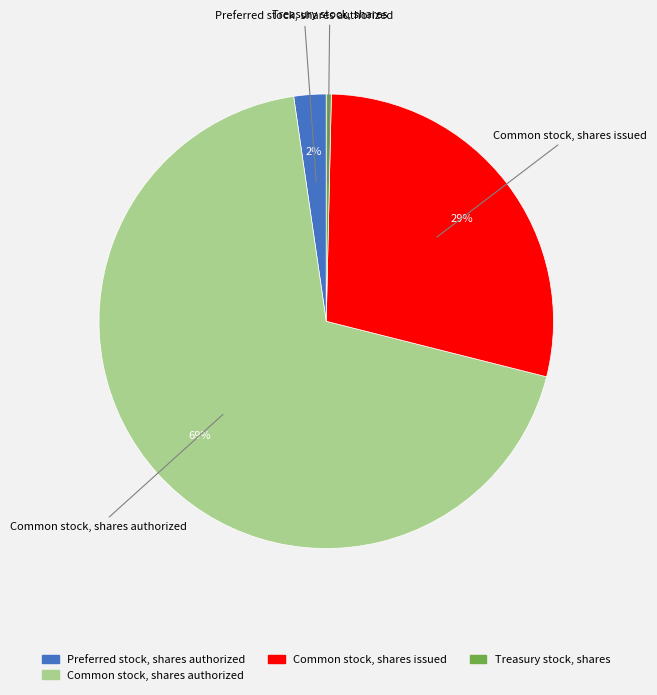

To the nearest percent, what is the average slice percentage?

25%